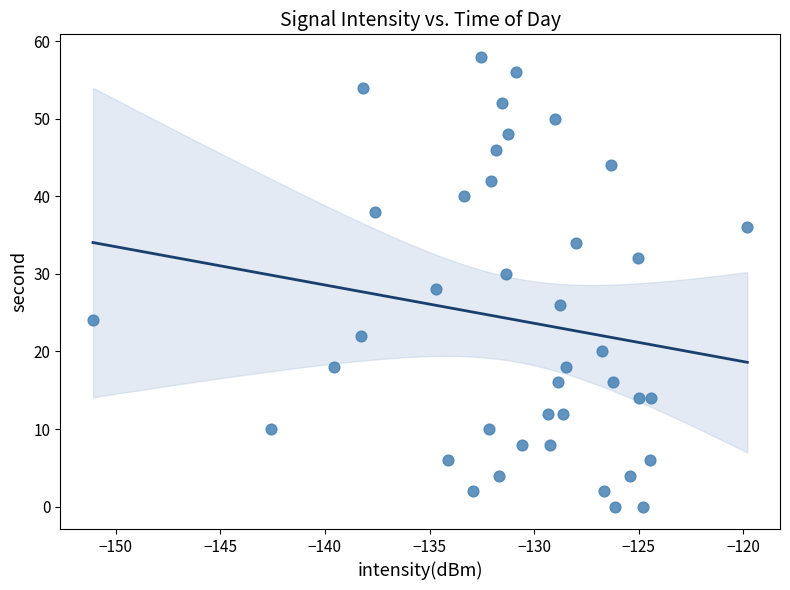

What is the range of Y values (max minus min)?

58